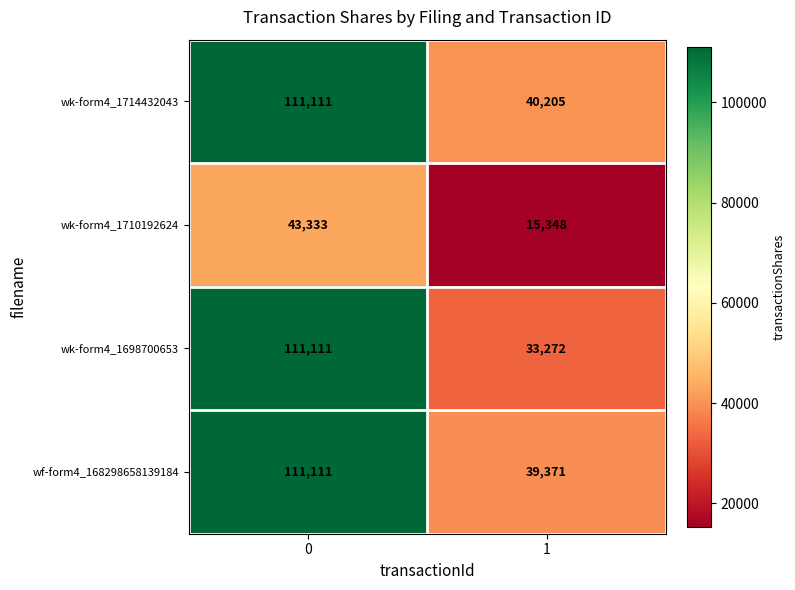

What is the smallest value displayed?

15348